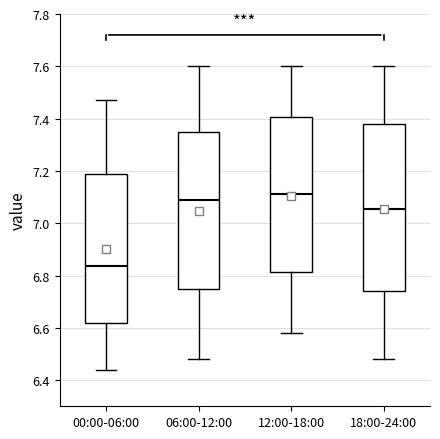

Where is the upper edge of the box for 12:00-18:00 on the y-axis? The values are not printed on the chart, so give them approximately, as read against the axis.

7.40